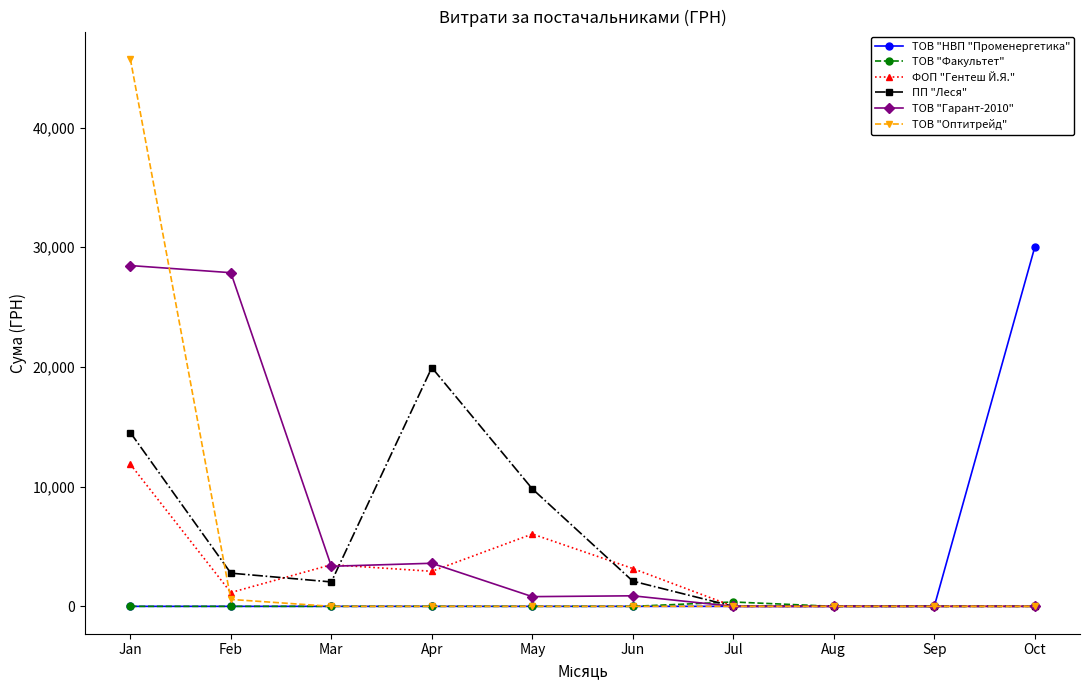

True or false: ТОВ "НВП "Променергетика" has a value of 12488.7 at Feb.

False